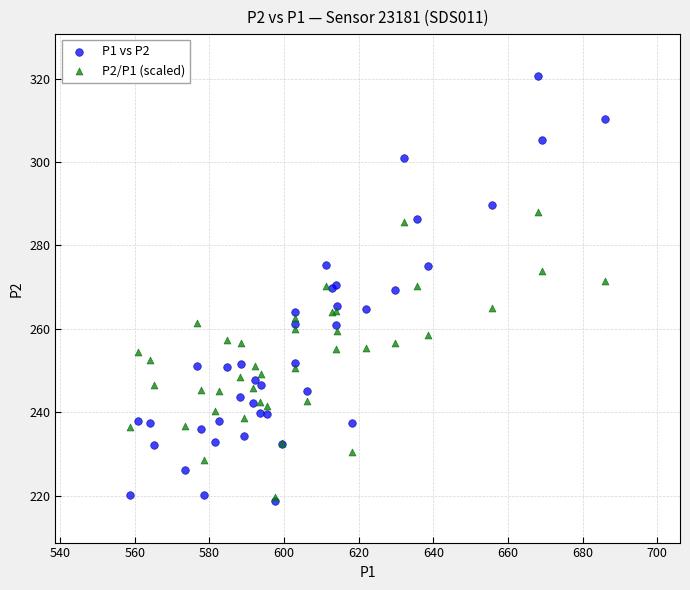

Which series reaches the maximum Y coordinate?

P1 vs P2